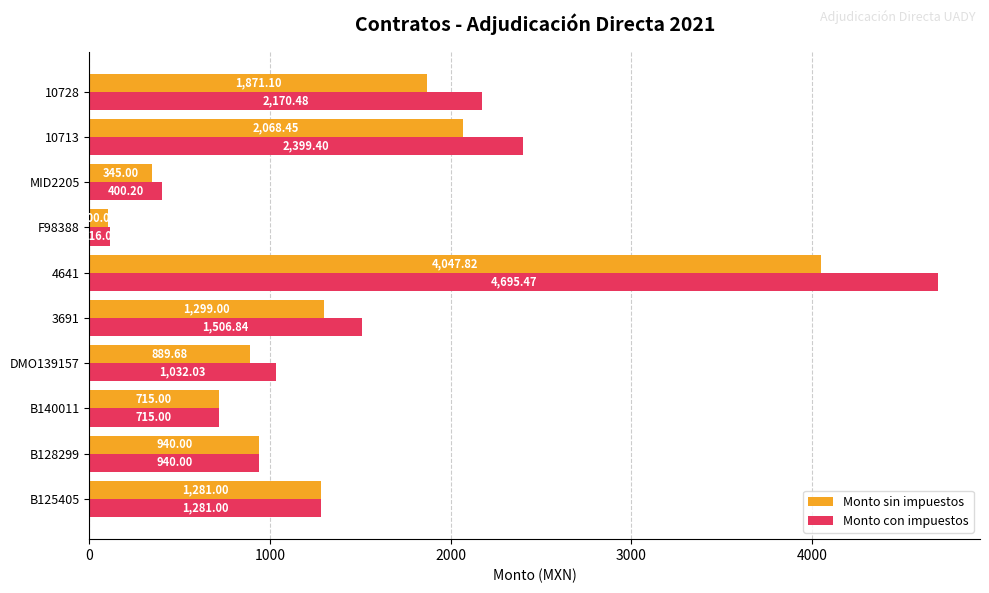

Which series has the widest spread of values?

Monto con impuestos